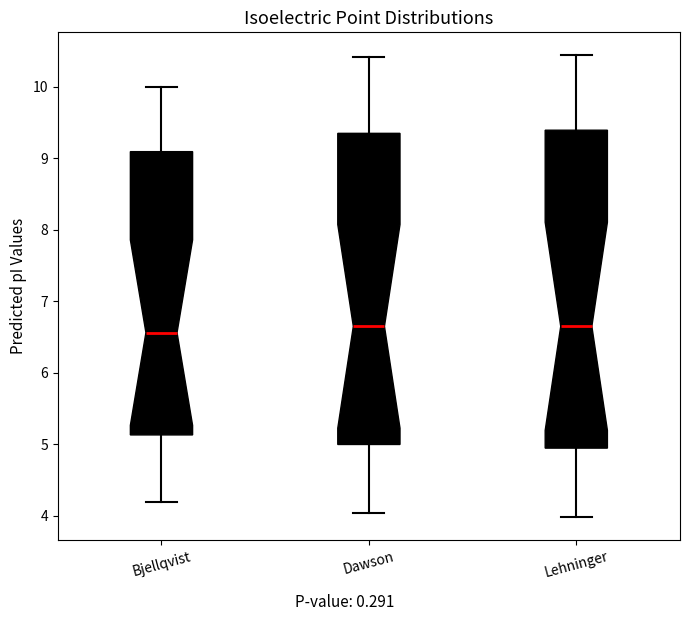

Where does the upper whisker of the box for Dawson end on the y-axis? The values are not printed on the chart, so give them approximately, as read against the axis.

10.4